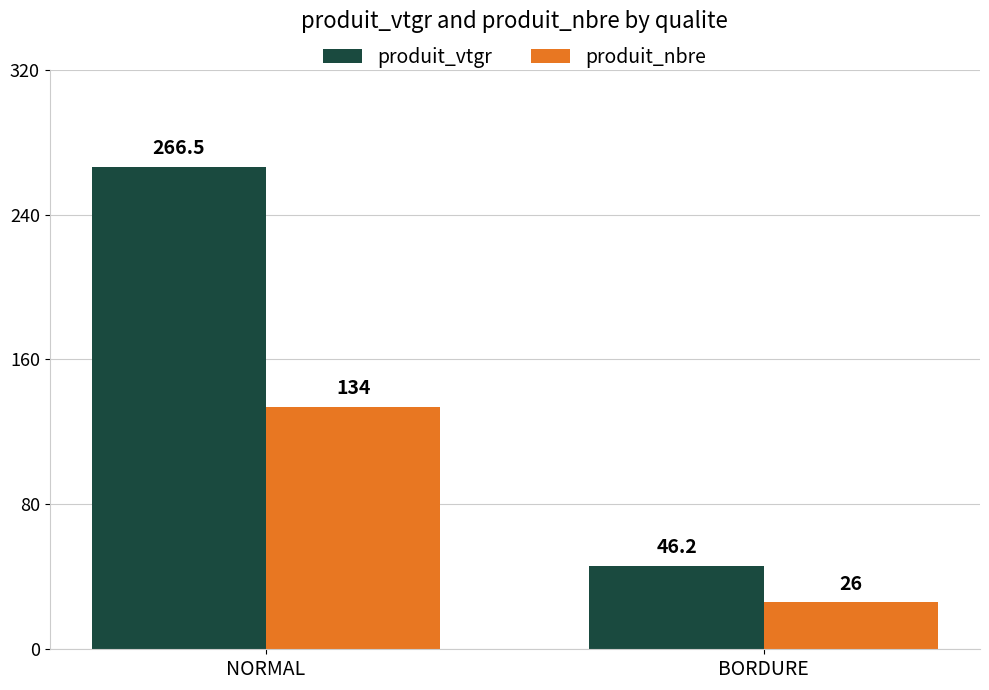

What is the value of the produit_nbre bar at the 2nd from the left?

26.0